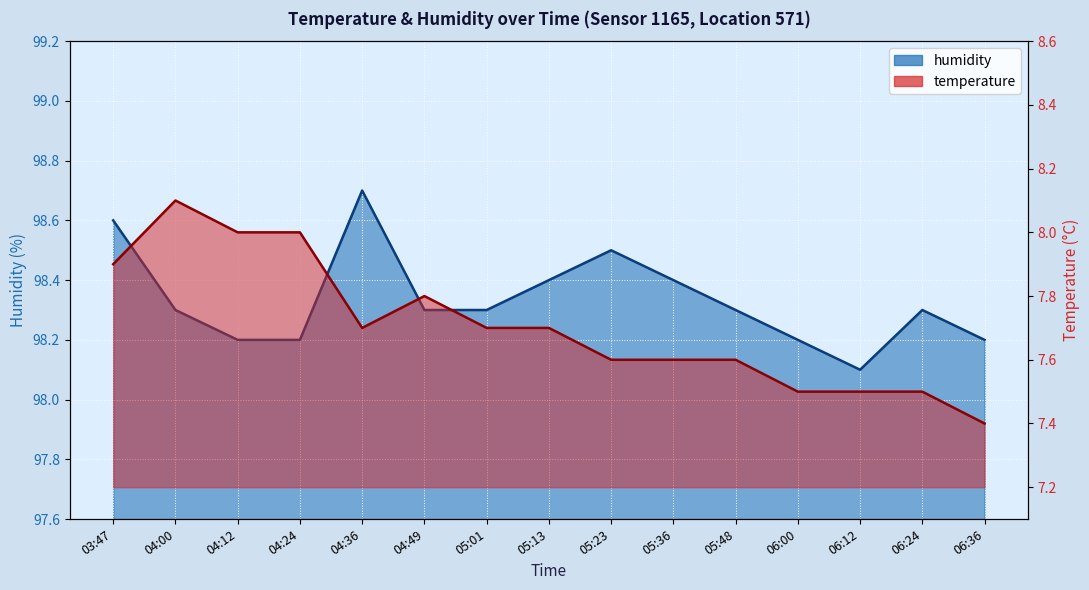

Reading left to right, transcribe all the data shown in this chart.

temperature: 03:47=7.9	04:00=8.1	04:12=8.0	04:24=8.0	04:36=7.7	04:49=7.8	05:01=7.7	05:13=7.7	05:23=7.6	05:36=7.6	05:48=7.6	06:00=7.5	06:12=7.5	06:24=7.5	06:36=7.4
humidity: 03:47=98.6	04:00=98.3	04:12=98.2	04:24=98.2	04:36=98.7	04:49=98.3	05:01=98.3	05:13=98.4	05:23=98.5	05:36=98.4	05:48=98.3	06:00=98.2	06:12=98.1	06:24=98.3	06:36=98.2